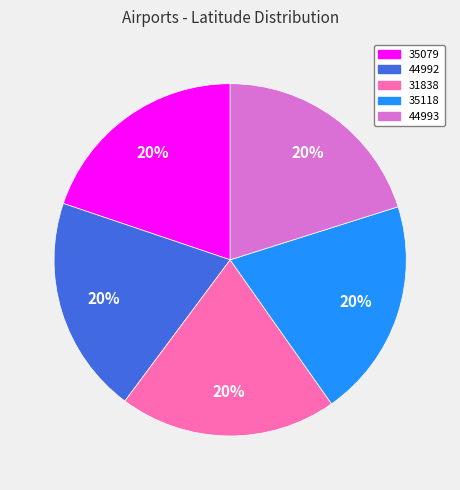

Is there a majority slice in this chart?

No